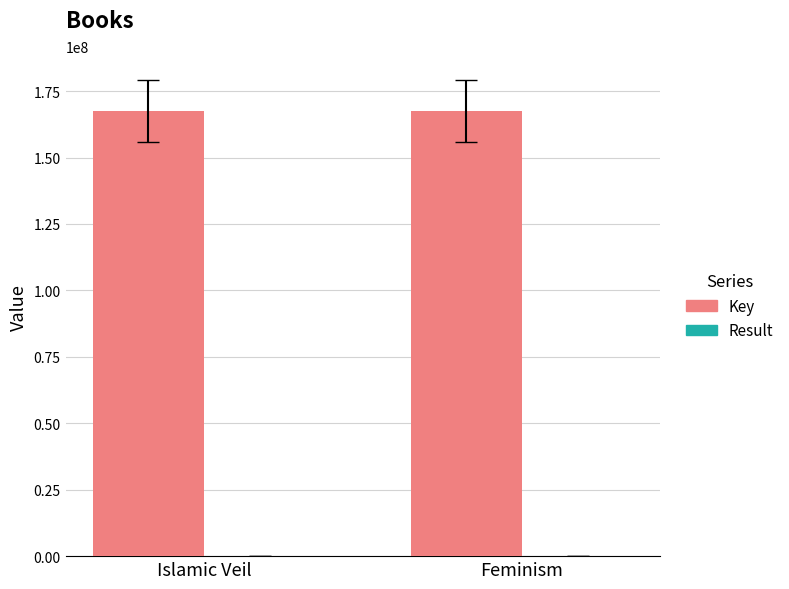

Is it true that Key equals 287529933 at Islamic Veil?

False